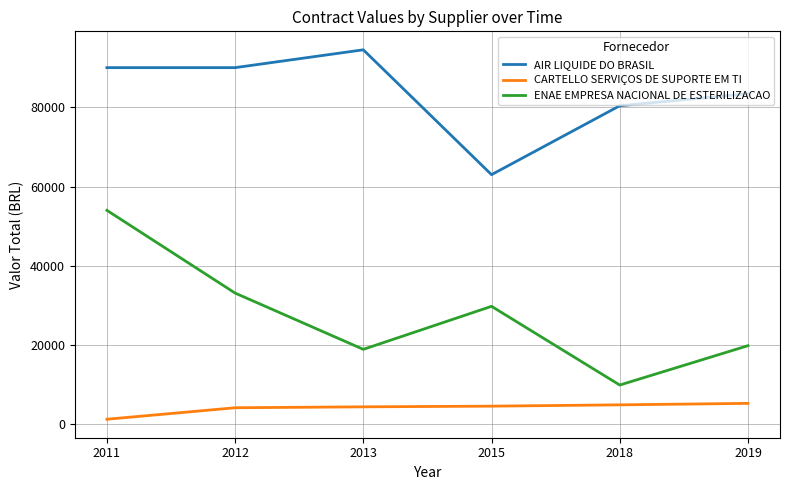

What is the difference between the maximum and minimum values in the AIR LIQUIDE DO BRASIL series?

31500.0